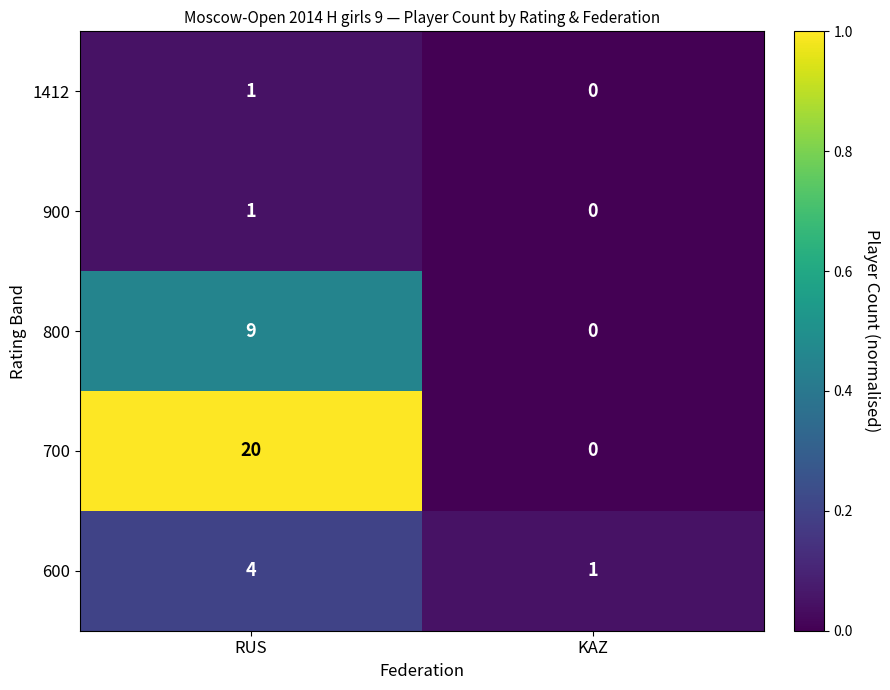

Which series changed the most between RUS and KAZ?

700